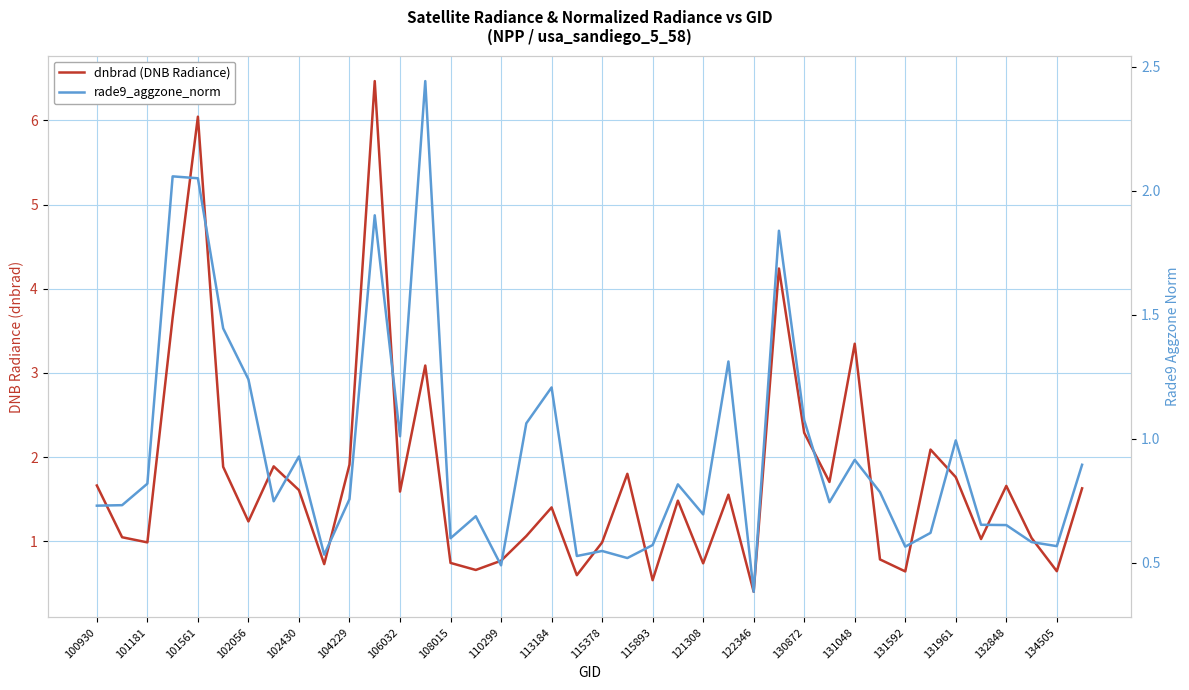

Is this an area chart (filled region under the line)?

No